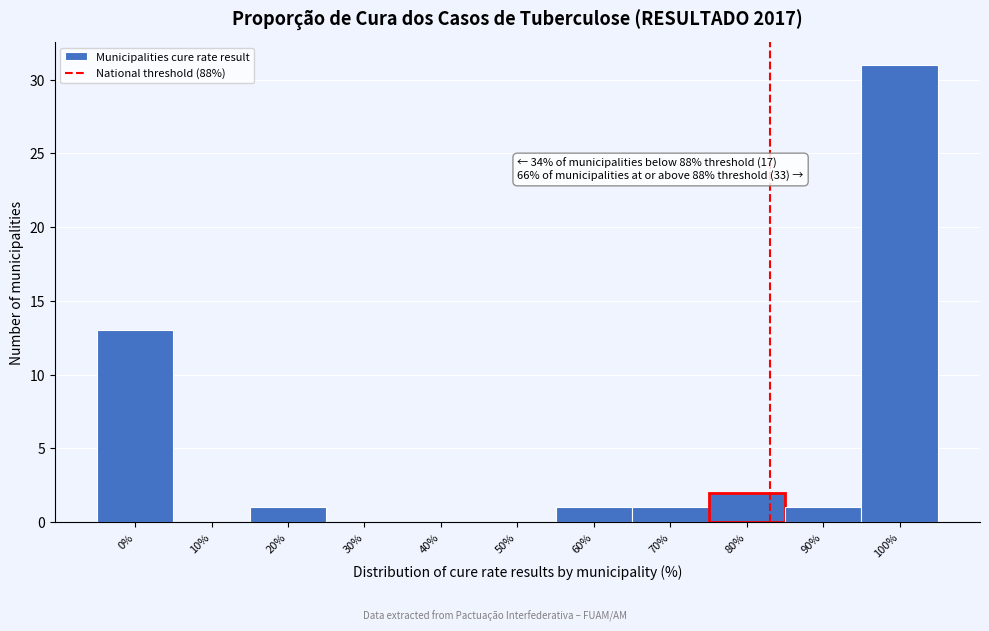

Reading left to right, transcribe all the data shown in this chart.

0%=13	10%=0	20%=1	30%=0	40%=0	50%=0	60%=1	70%=1	80%=2	90%=1	100%=31